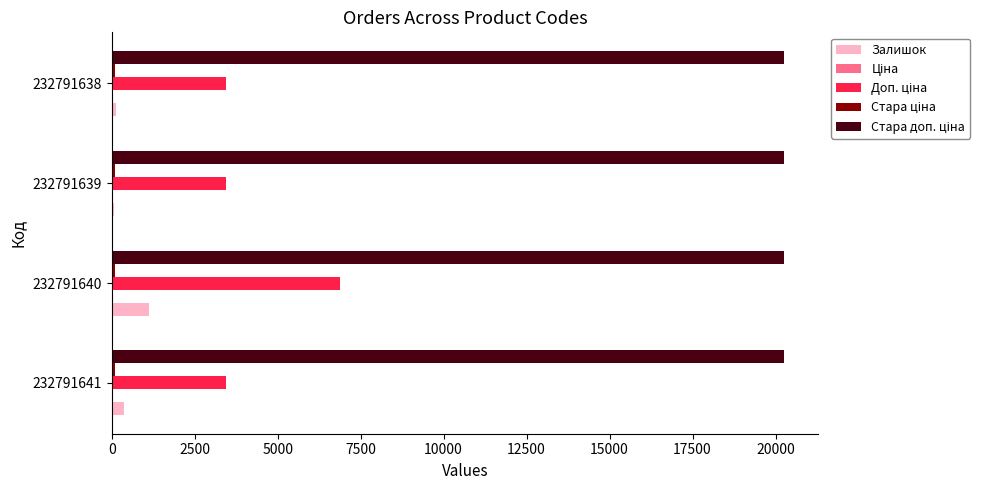

At which category is the sum across all series the highest?

232791640